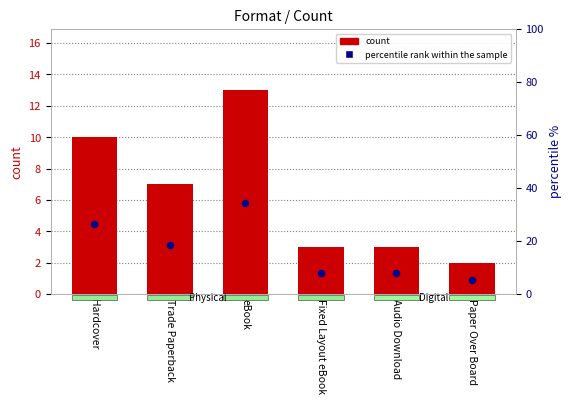

What are all the series names shown in the legend?

count, percentile rank within the sample